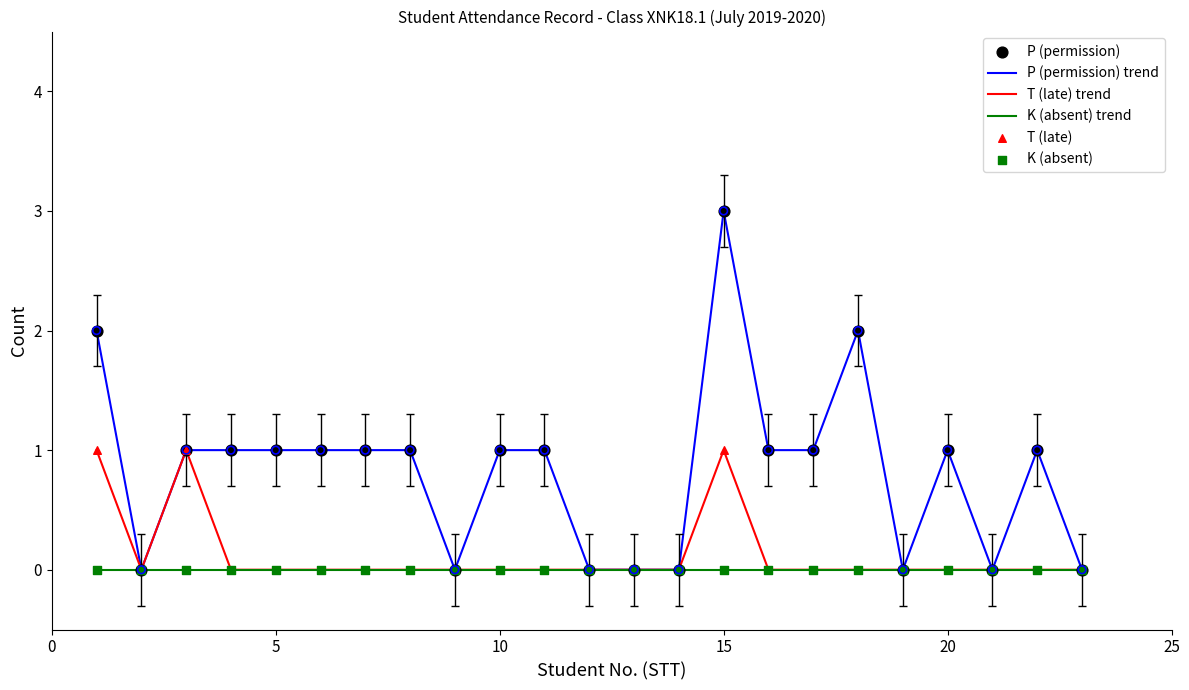

Rank the series by their average value, from highest to lowest.

P (permission) trend, T (late) trend, K (absent) trend